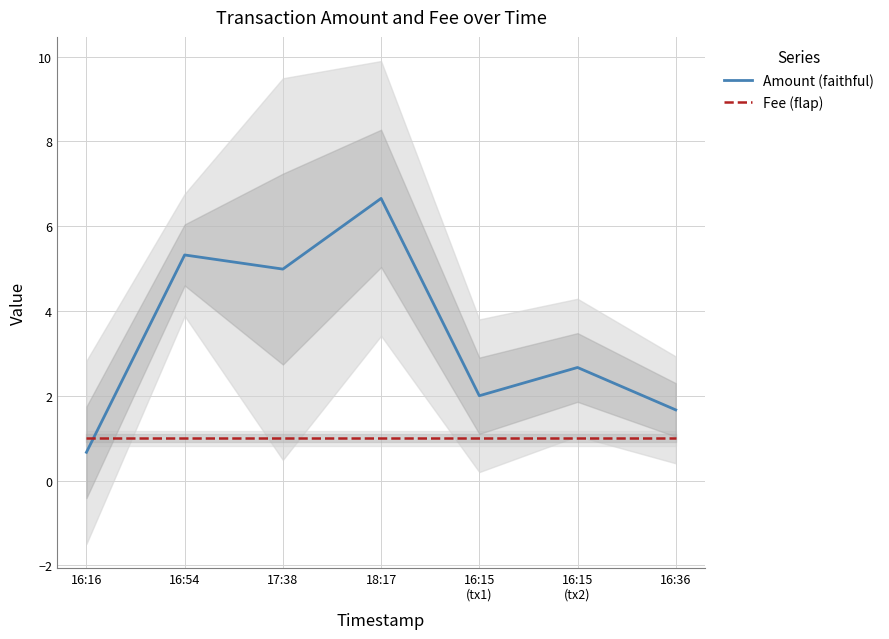

Reading left to right, transcribe all the data shown in this chart.

Amount (faithful): 16:16=0.7	16:54=5.3	17:38=5.0	18:17=6.7	16:15
(tx1)=2.0	16:15
(tx2)=2.7	16:36=1.7
Fee (flap): 16:16=1.0	16:54=1.0	17:38=1.0	18:17=1.0	16:15
(tx1)=1.0	16:15
(tx2)=1.0	16:36=1.0